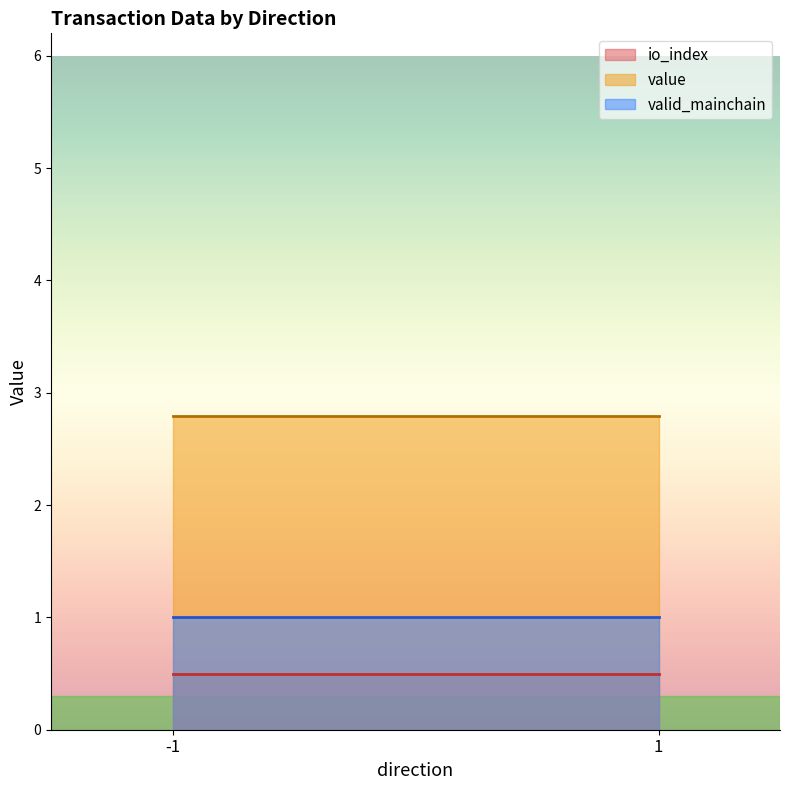

At which category does the chart reach its minimum across all series?

-1